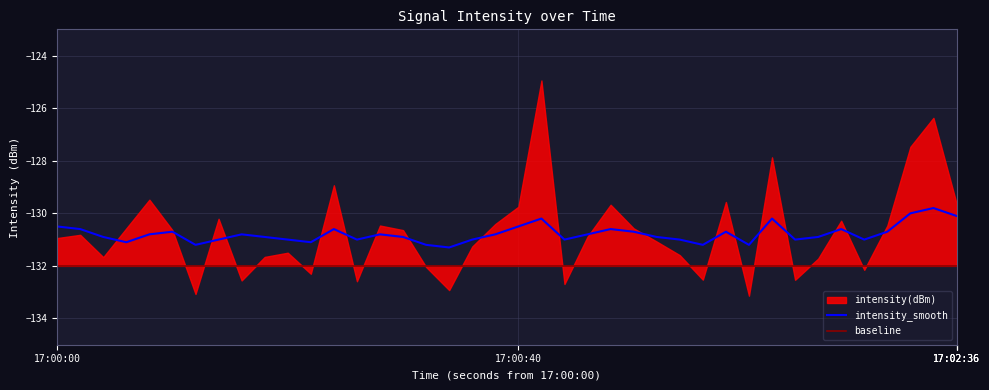

Which series has the largest total across all categories?

intensity_smooth